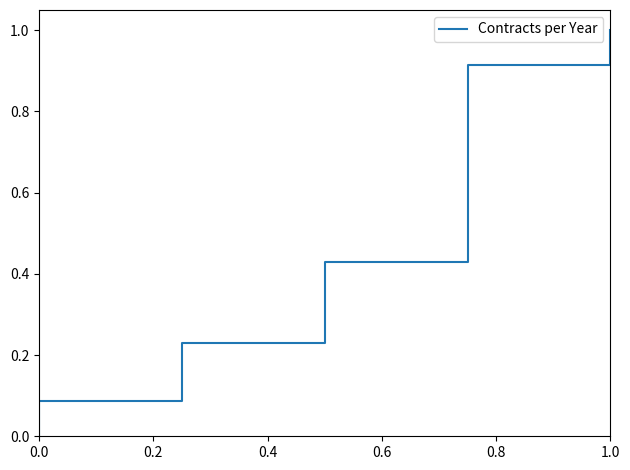

The value at 1.0 is 1.0. True or false?

True